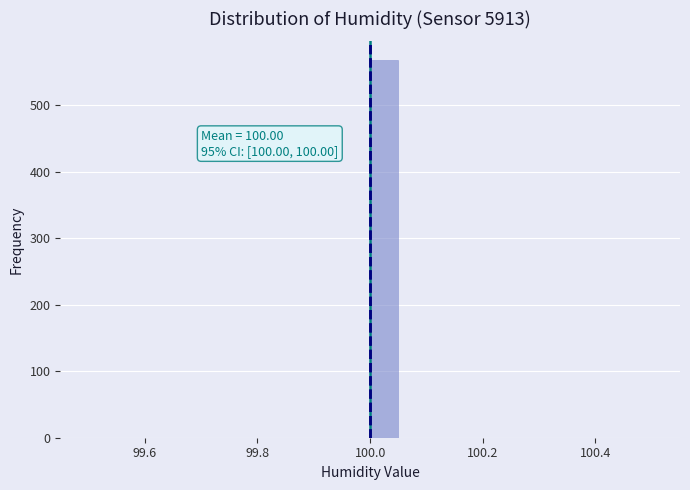

Around what value on the x-axis is the tallest bar? Give the approximate position of its centre, as read against the axis.

100.02